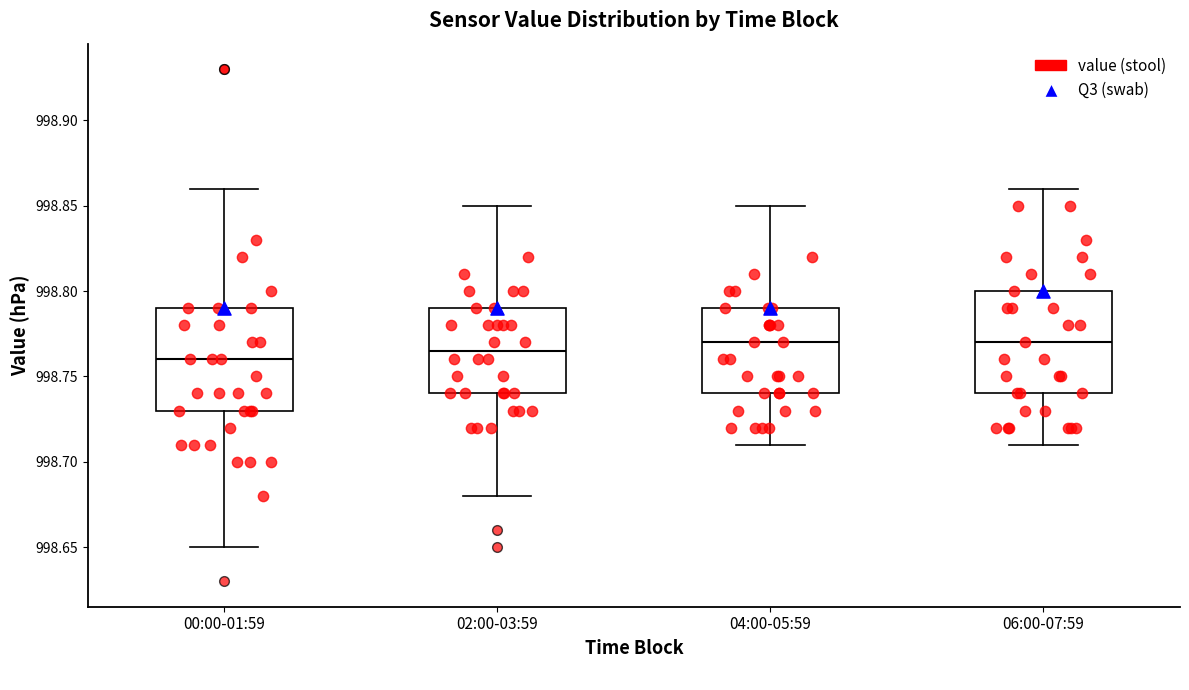

Reading left to right, transcribe this box plot: for each box, give where its median line is, the range the box spans, and where its two whiskers end, as read against the y-axis. The values are not printed on the chart, so give them approximately, as read against the axis.

00:00-01:59: median 998.760, box 998.730 to 998.790, whiskers 998.650 to 998.860
02:00-03:59: median 998.765, box 998.740 to 998.790, whiskers 998.680 to 998.850
04:00-05:59: median 998.770, box 998.740 to 998.790, whiskers 998.710 to 998.850
06:00-07:59: median 998.770, box 998.740 to 998.800, whiskers 998.710 to 998.860